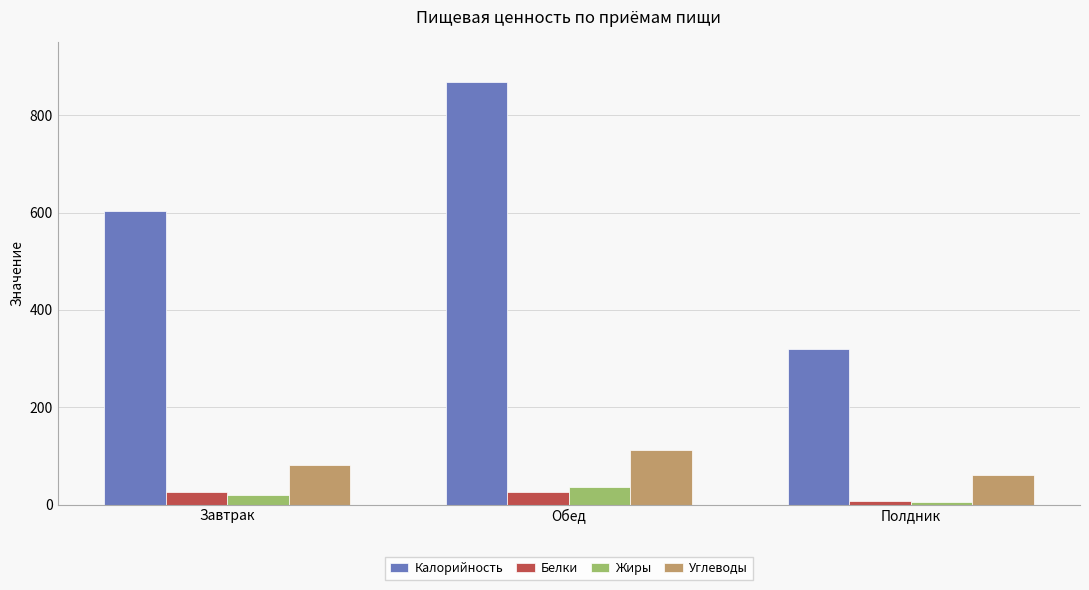

What is the greatest value displayed?

868.1